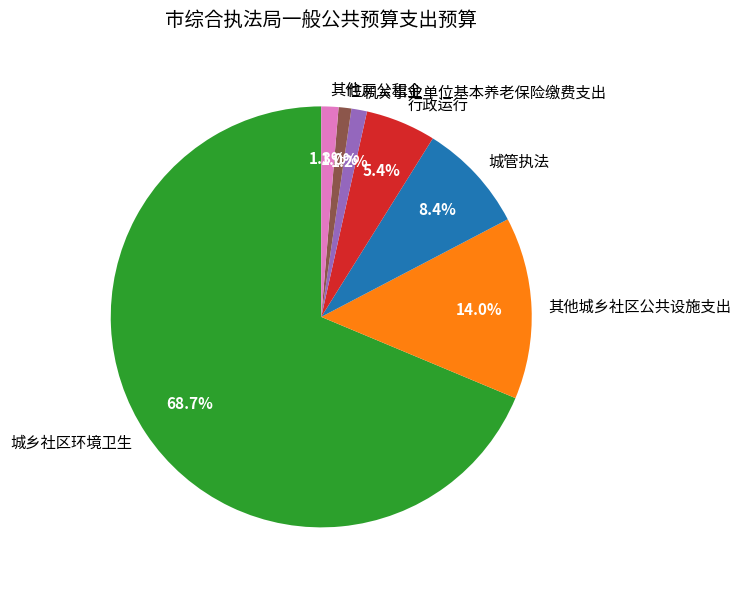

Which slice is the largest?

城乡社区环境卫生